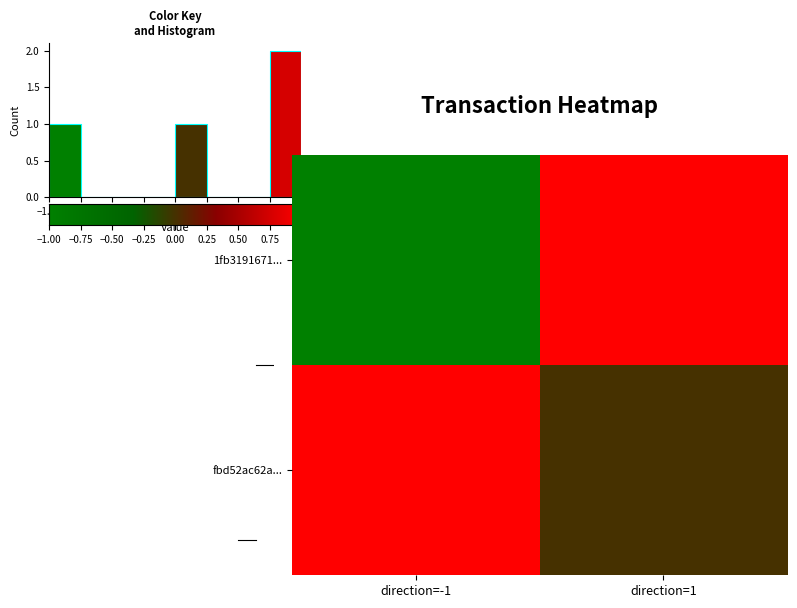

The value of 1fb3191671... at direction=-1 is -2. True or false?

False